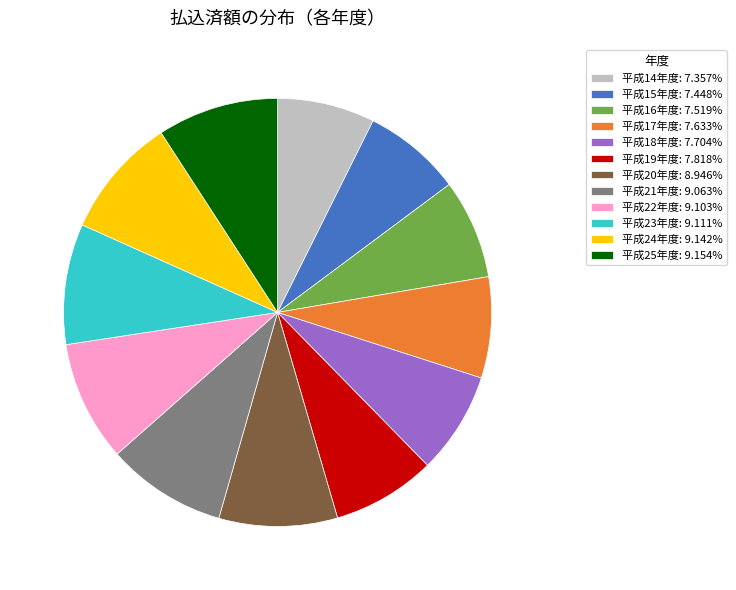

Is there any slice that represents more than half of the pie?

No